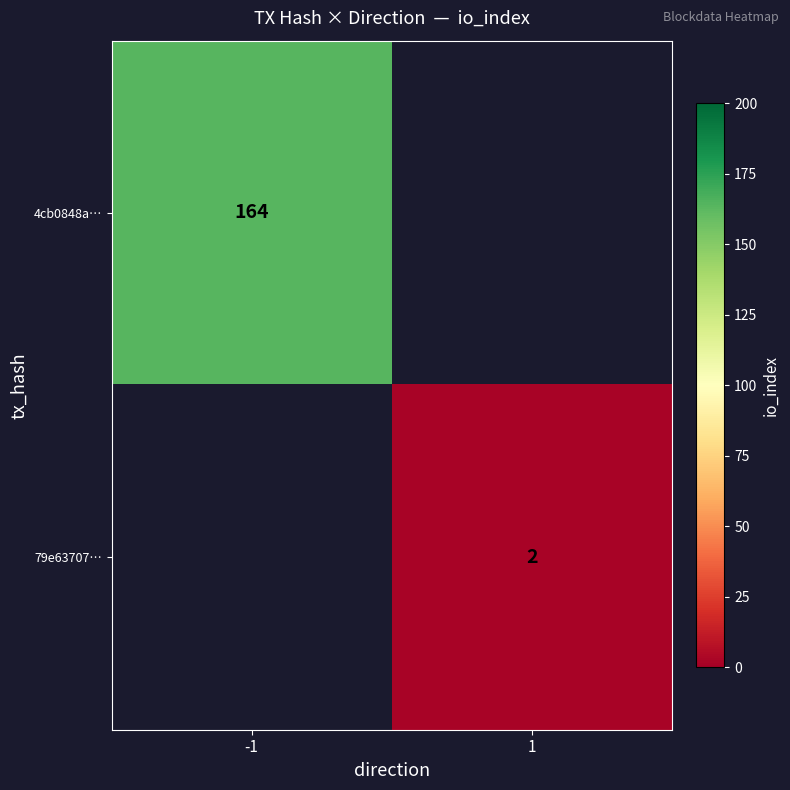

The 4cb0848a… series shows 164 at -1. True or false?

True